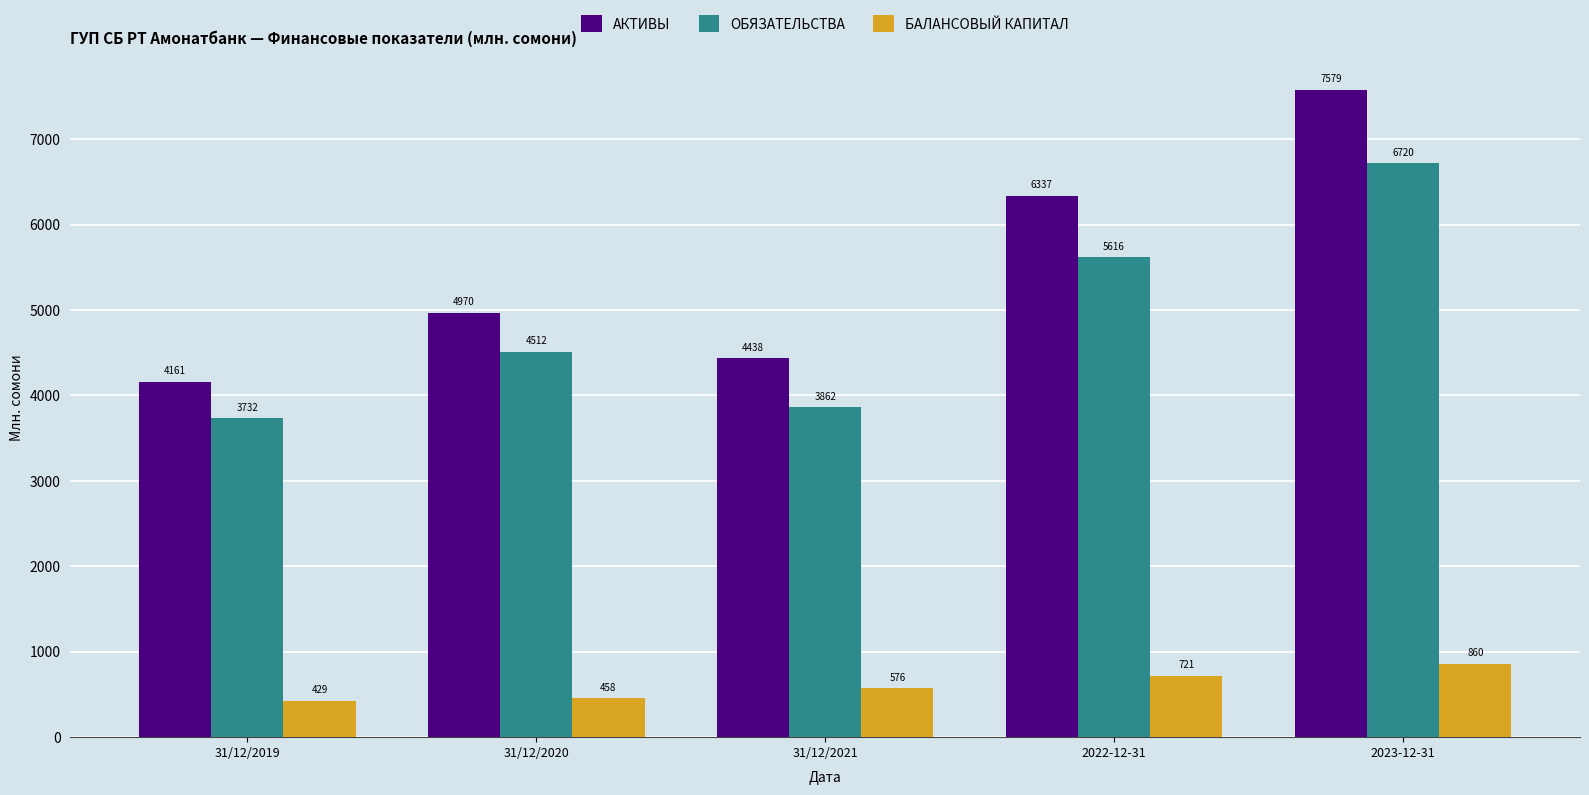

The value of БАЛАНСОВЫЙ КАПИТАЛ at 2023-12-31 is 437.4. True or false?

False